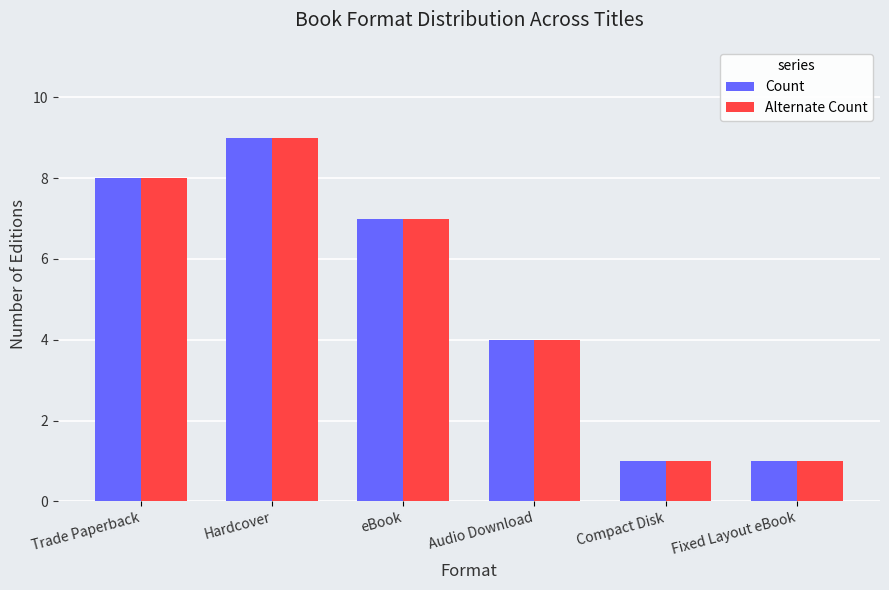

What is the total value across all series at Compact Disk?

2